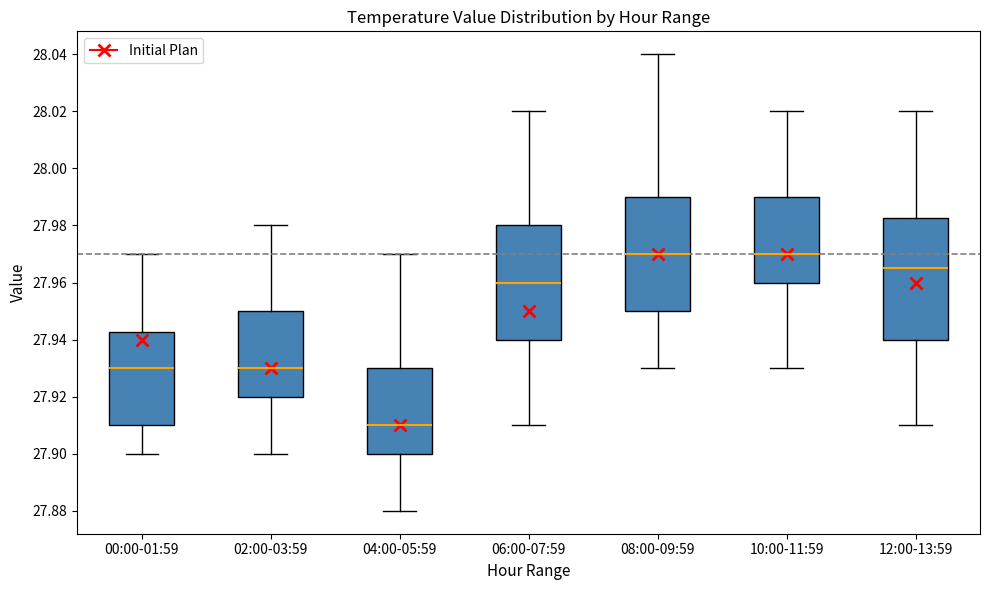

Reading left to right, transcribe this box plot: for each box, give where its median line is, the range the box spans, and where its two whiskers end, as read against the y-axis. The values are not printed on the chart, so give them approximately, as read against the axis.

00:00-01:59: median 27.930, box 27.910 to 27.942, whiskers 27.900 to 27.970
02:00-03:59: median 27.930, box 27.920 to 27.950, whiskers 27.900 to 27.980
04:00-05:59: median 27.910, box 27.900 to 27.930, whiskers 27.880 to 27.970
06:00-07:59: median 27.960, box 27.940 to 27.980, whiskers 27.910 to 28.020
08:00-09:59: median 27.970, box 27.950 to 27.990, whiskers 27.930 to 28.040
10:00-11:59: median 27.970, box 27.960 to 27.990, whiskers 27.930 to 28.020
12:00-13:59: median 27.966, box 27.940 to 27.982, whiskers 27.910 to 28.020